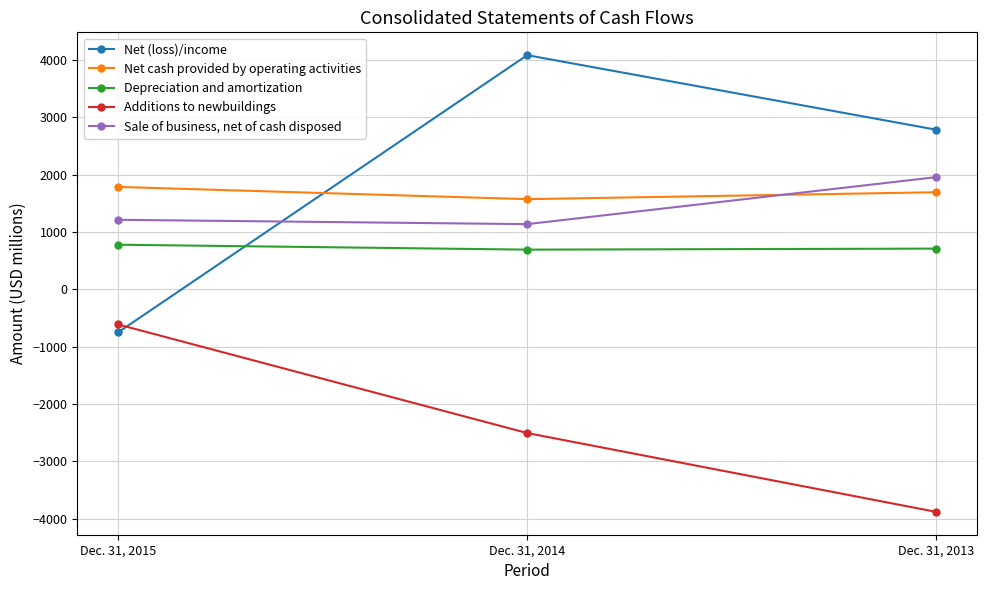

Is the value of Net (loss)/income at Dec. 31, 2013 greater than the value of Net cash provided by operating activities at Dec. 31, 2015?

Yes